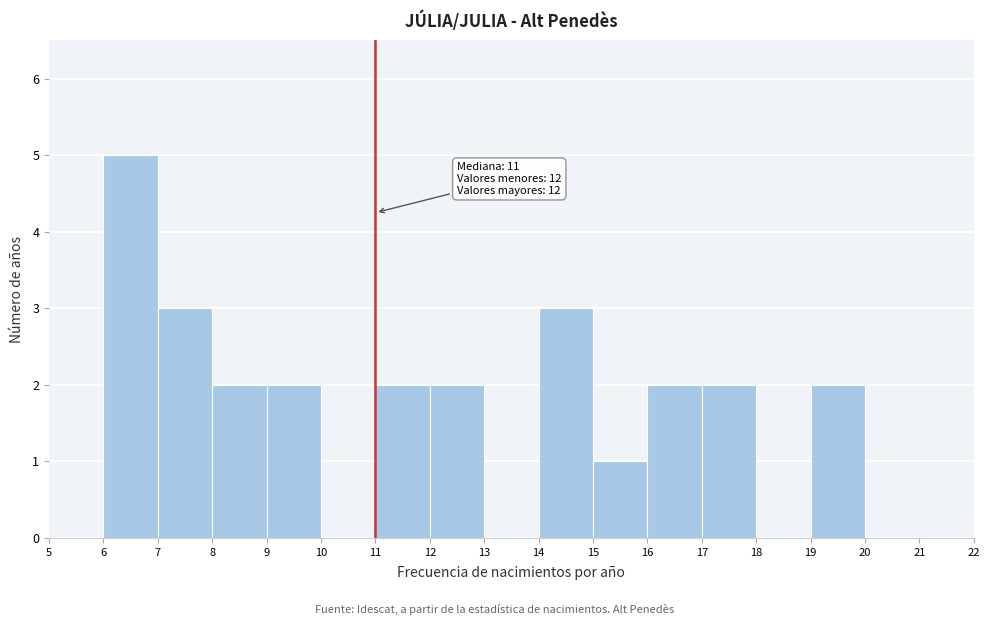

Over which range of the x-axis is the bar tallest?

6 to 7